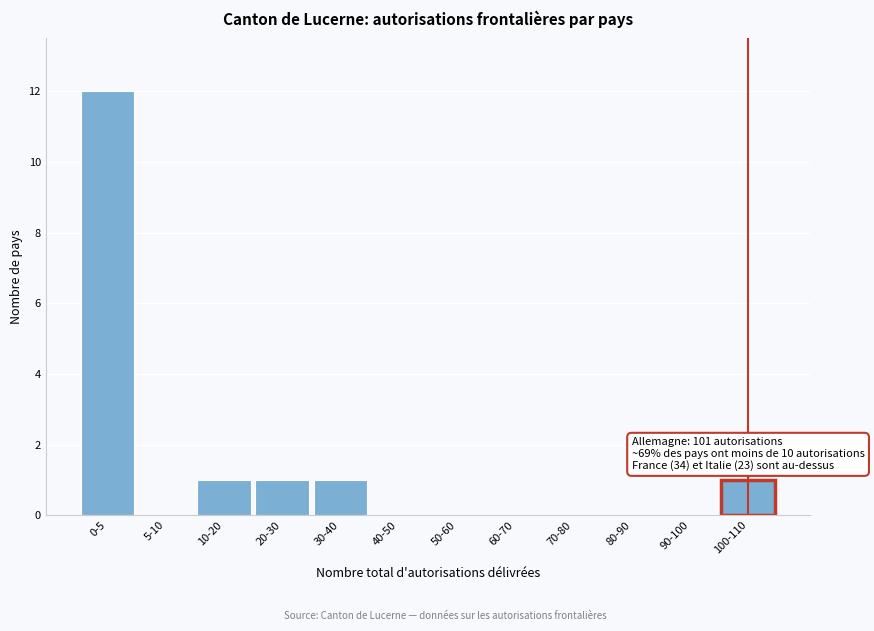

Reading left to right, transcribe all the data shown in this chart.

0-5=12	5-10=0	10-20=1	20-30=1	30-40=1	40-50=0	50-60=0	60-70=0	70-80=0	80-90=0	90-100=0	100-110=1